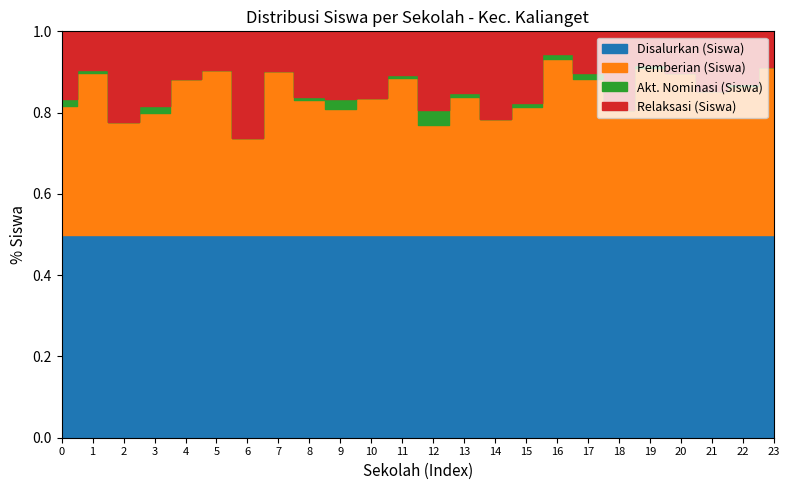

How many series are shown in this chart?

4